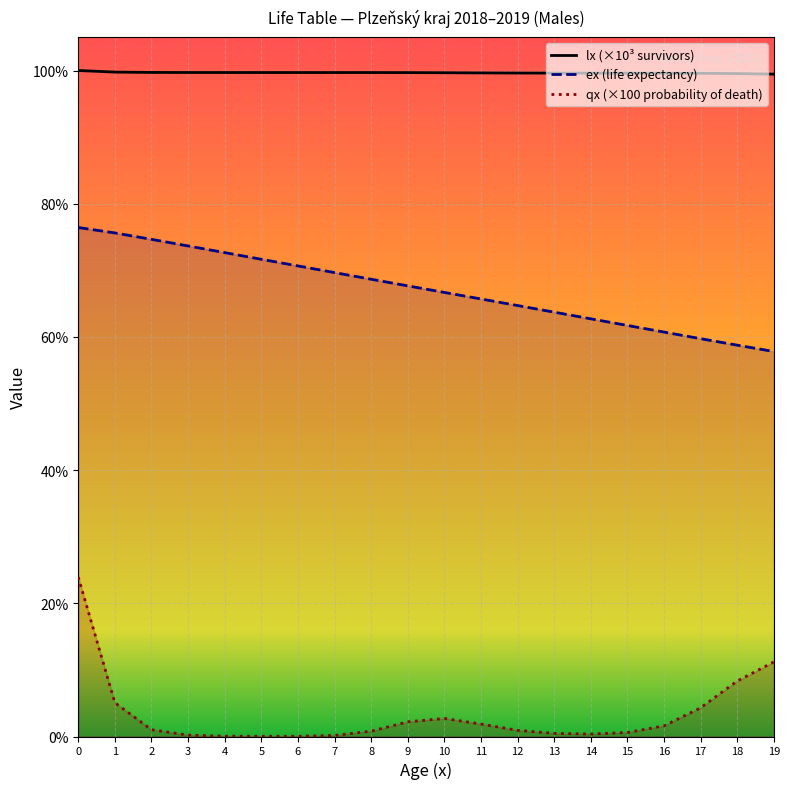

At which label is ex closest to 67?

10